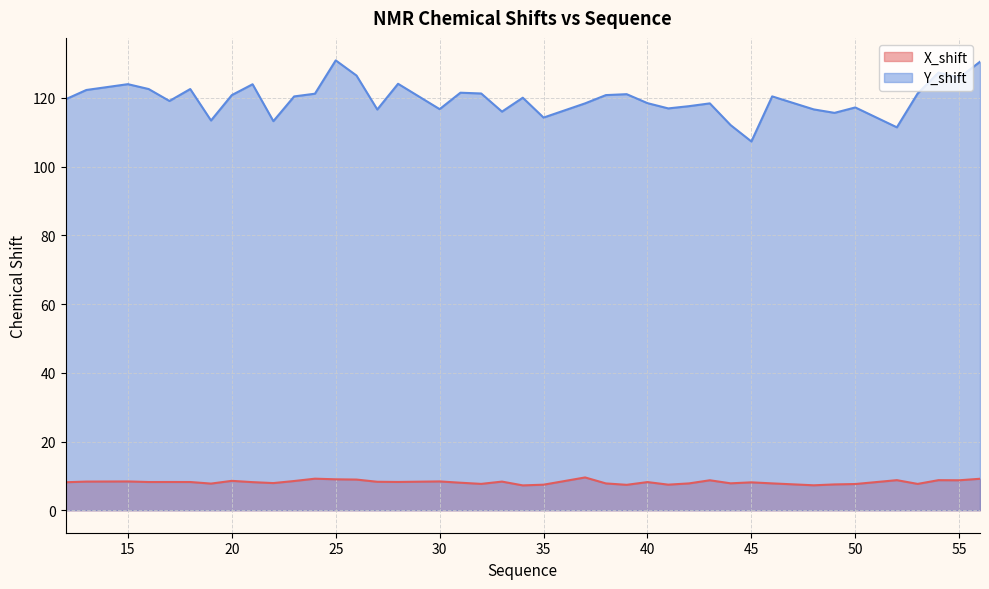

True or false: X_shift and Y_shift cross at least once.

False